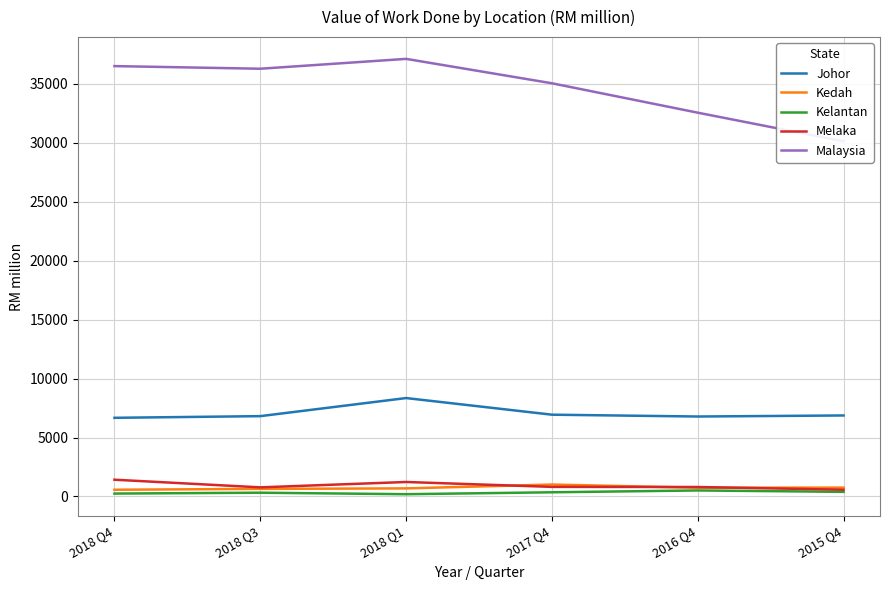

Which series has the largest total across all categories?

Malaysia